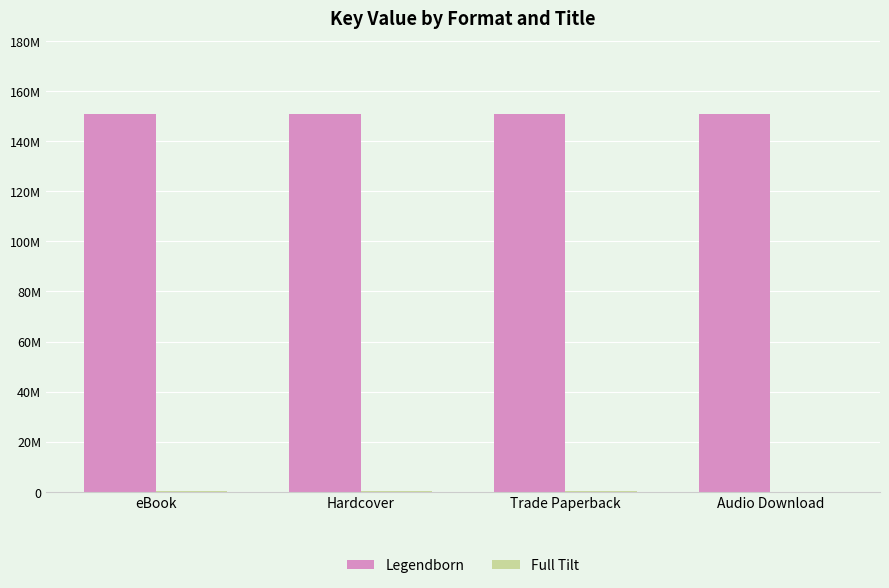

What is the label of the 2nd bar from the left?

Hardcover